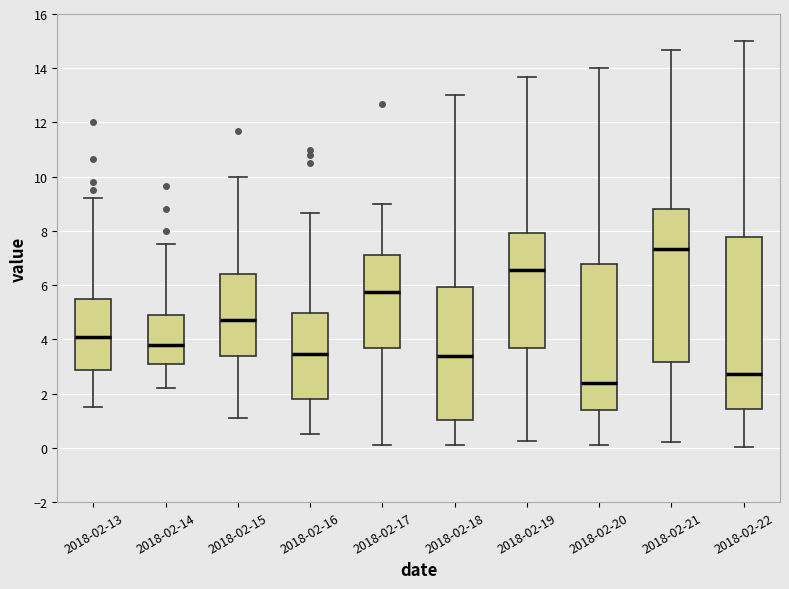

Reading left to right, transcribe this box plot: for each box, give where its median line is, the range the box spans, and where its two whiskers end, as read against the y-axis. The values are not printed on the chart, so give them approximately, as read against the axis.

2018-02-13: median 4.2, box 2.8 to 5.4, whiskers 1.6 to 9.2
2018-02-14: median 3.8, box 3.2 to 5.0, whiskers 2.2 to 7.6
2018-02-15: median 4.8, box 3.4 to 6.4, whiskers 1.2 to 10.0
2018-02-16: median 3.4, box 1.8 to 5.0, whiskers 0.6 to 8.6
2018-02-17: median 5.8, box 3.6 to 7.2, whiskers 0.2 to 9.0
2018-02-18: median 3.4, box 1.0 to 6.0, whiskers 0.2 to 13.0
2018-02-19: median 6.6, box 3.6 to 8.0, whiskers 0.2 to 13.6
2018-02-20: median 2.4, box 1.4 to 6.8, whiskers 0.2 to 14.0
2018-02-21: median 7.4, box 3.2 to 8.8, whiskers 0.2 to 14.6
2018-02-22: median 2.8, box 1.4 to 7.8, whiskers 0.0 to 15.0